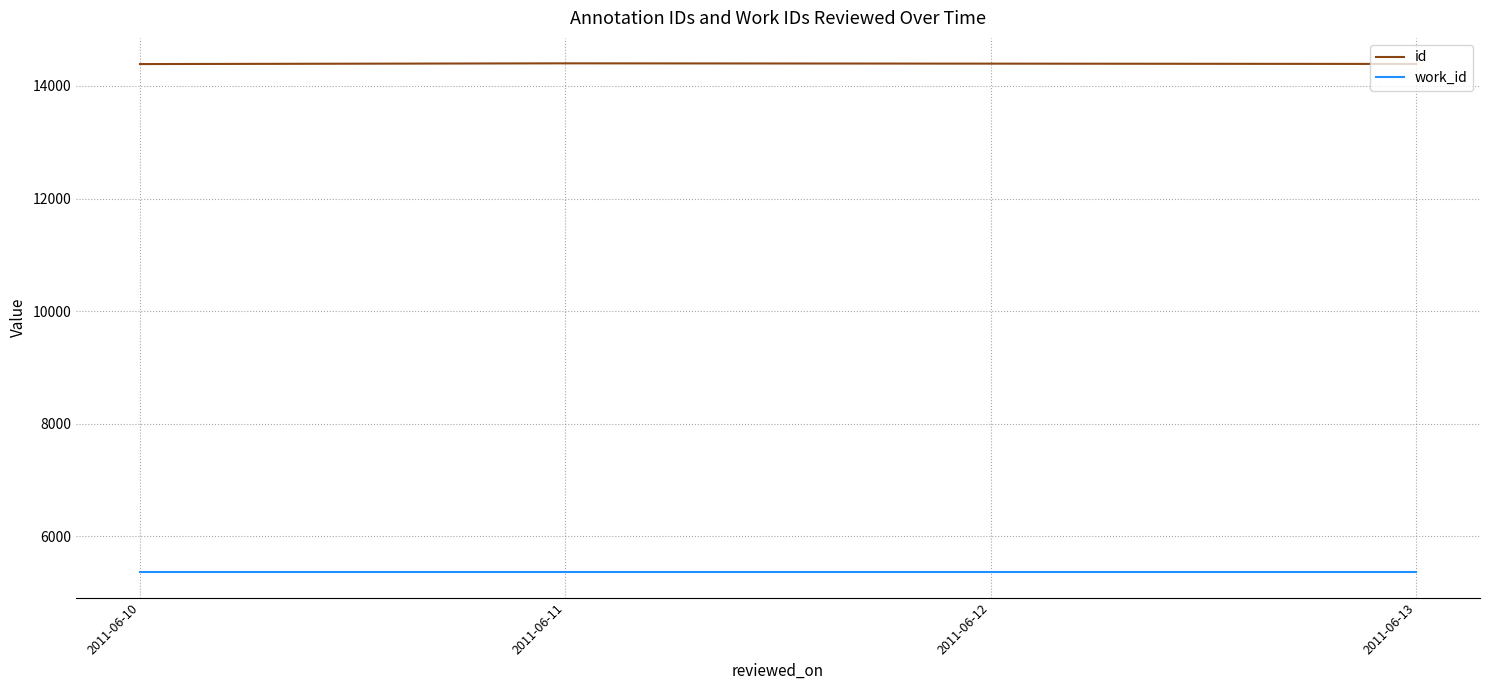

Which series has the largest total across all categories?

id